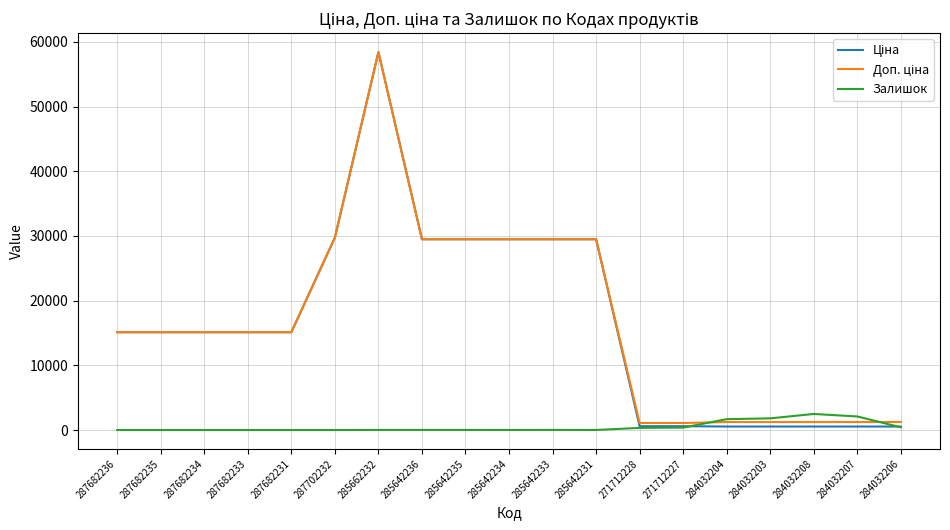

True or false: Залишок has a value of 417.0 at 284032206.

True